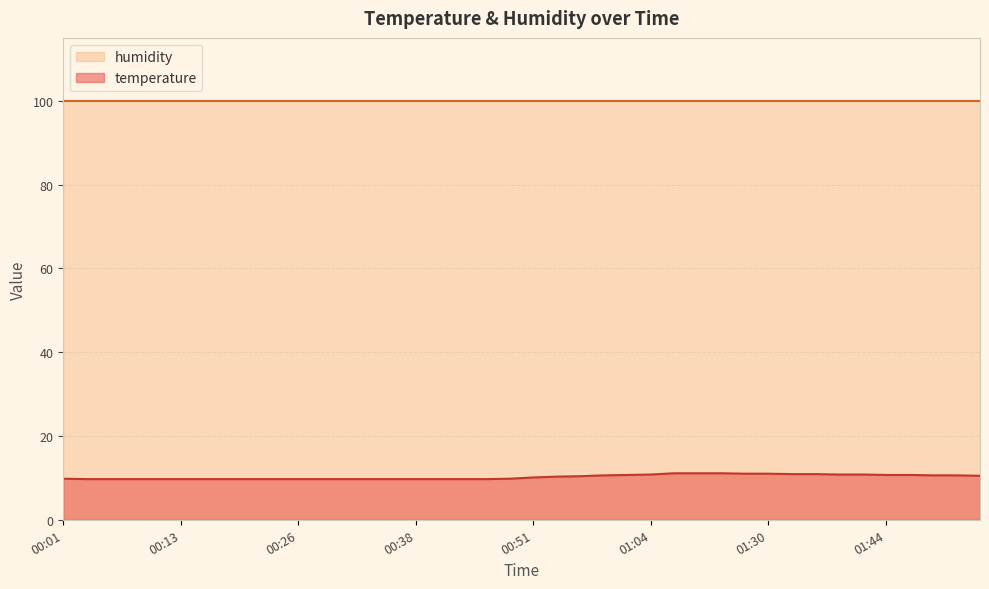

How many series are shown in this chart?

2